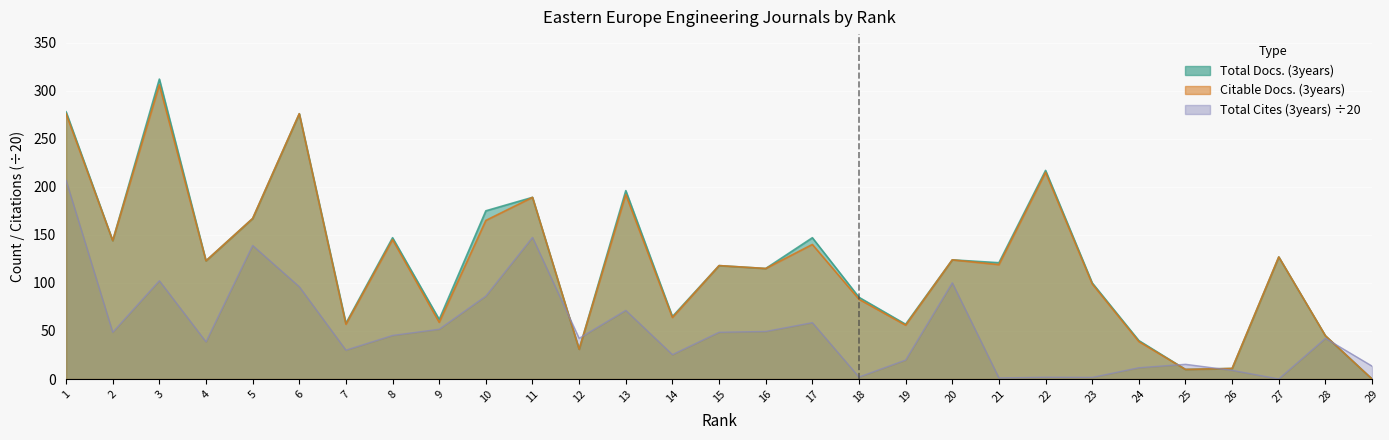

Rank the series at 20 from lowest to highest value.

Total Cites (3years), Total Docs. (3years), Citable Docs. (3years)